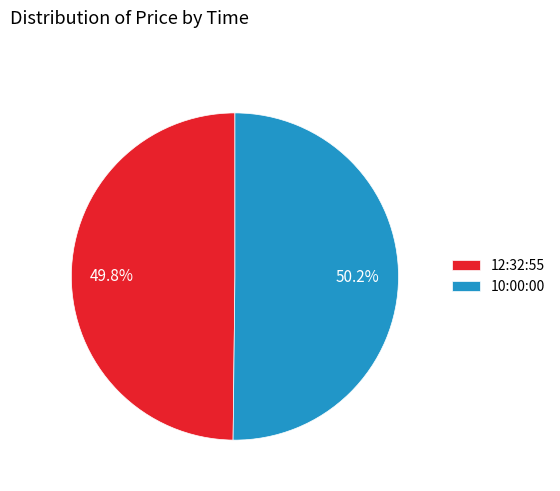

How many segments does this pie chart have?

2